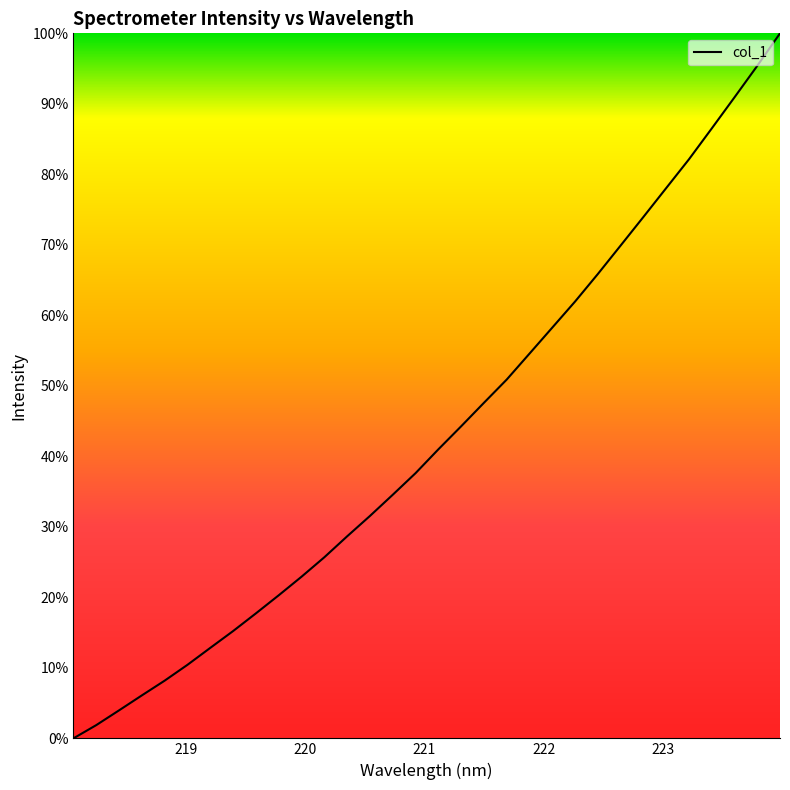

What is the greatest value displayed?

100.0